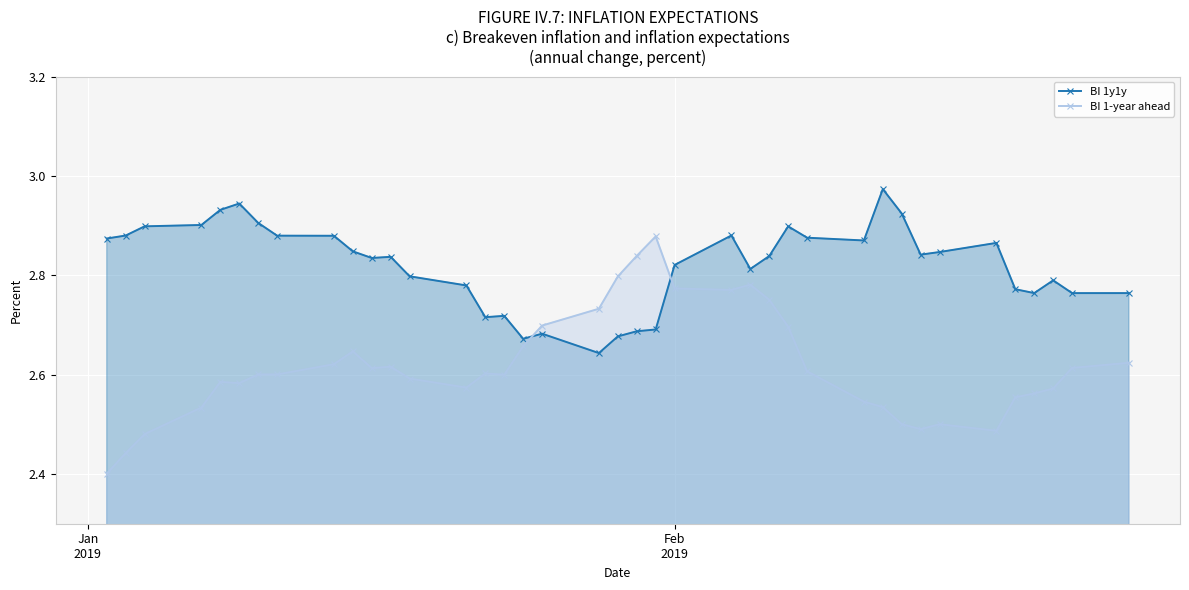

True or false: BI 1-year ahead has more than 0 interior local peaks.

True